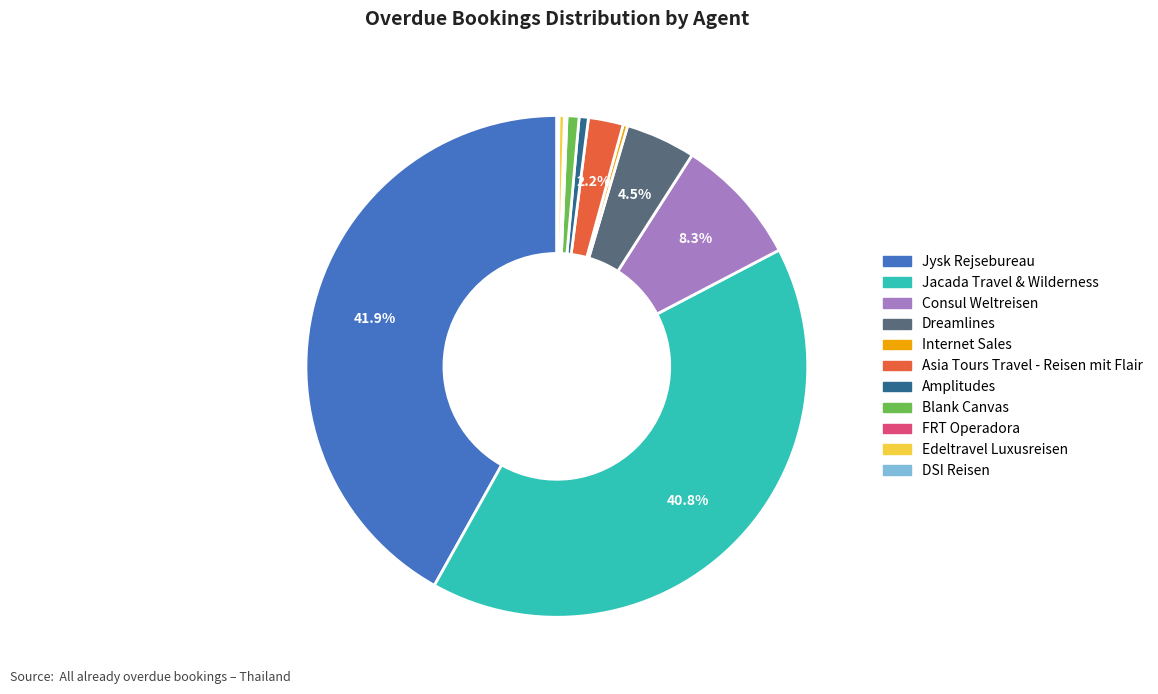

Is there any slice that represents more than half of the pie?

No